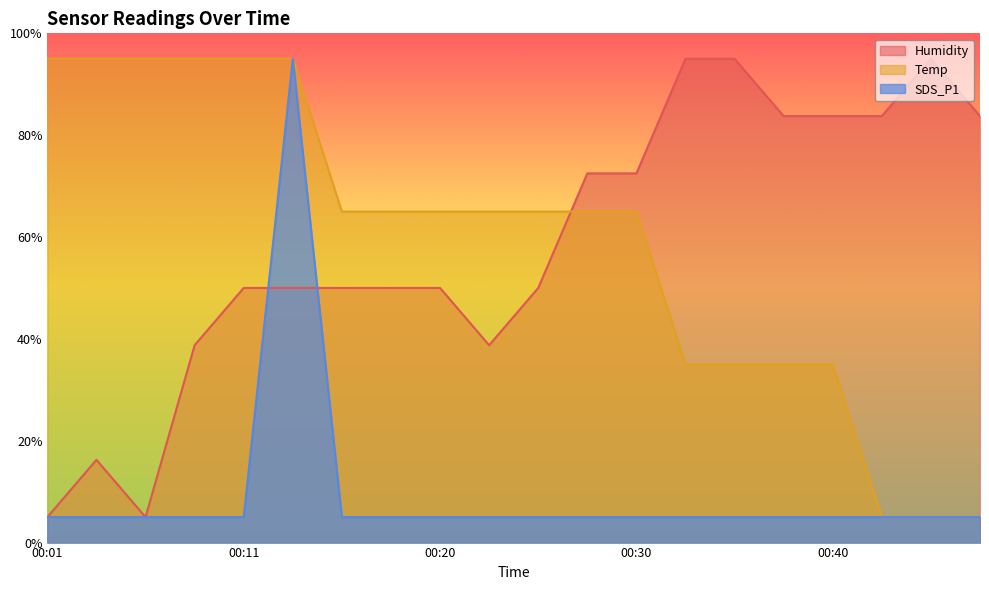

Reading left to right, extract all data points from this chart.

Humidity: 00:01=5.0	00:03=16.2	00:06=5.0	00:08=38.7	00:11=50.0	00:13=50.0	00:15=50.0	00:18=50.0	00:20=50.0	00:23=38.7	00:25=50.0	00:28=72.5	00:30=72.5	00:32=95.0	00:35=95.0	00:37=83.8	00:40=83.8	00:42=83.8	00:45=95.0	00:47=83.8
Temp: 00:01=95.0	00:03=95.0	00:06=95.0	00:08=95.0	00:11=95.0	00:13=95.0	00:15=65.0	00:18=65.0	00:20=65.0	00:23=65.0	00:25=65.0	00:28=65.0	00:30=65.0	00:32=35.0	00:35=35.0	00:37=35.0	00:40=35.0	00:42=5.0	00:45=5.0	00:47=5.0
SDS_P1: 00:01=5.0	00:03=5.0	00:06=5.0	00:08=5.0	00:11=5.0	00:13=95.0	00:15=5.0	00:18=5.0	00:20=5.0	00:23=5.0	00:25=5.0	00:28=5.0	00:30=5.0	00:32=5.0	00:35=5.0	00:37=5.0	00:40=5.0	00:42=5.0	00:45=5.0	00:47=5.0